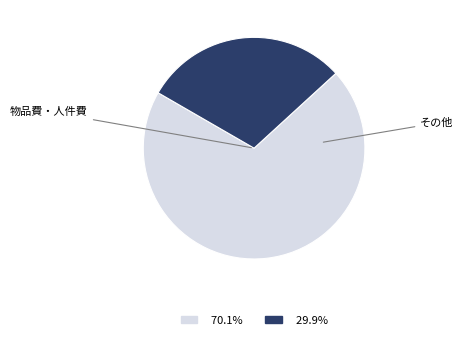

Does any single category account for the majority?

Yes